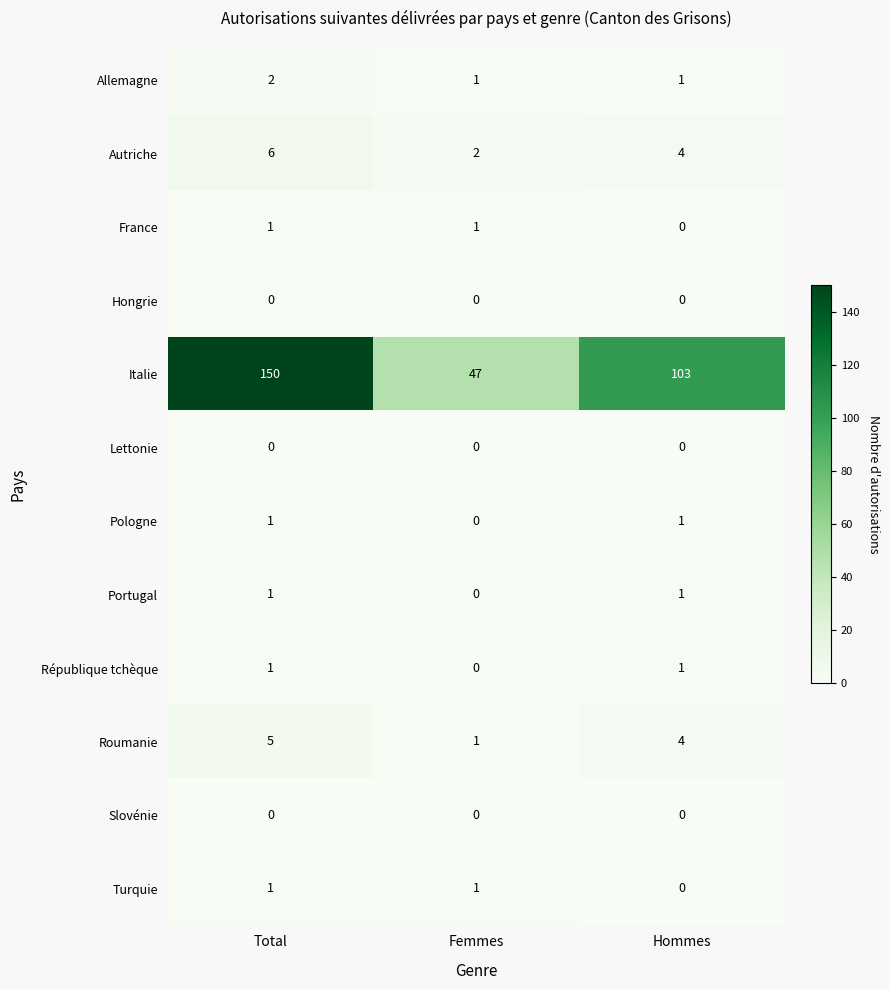

At which category does the chart reach its peak across all series?

Total